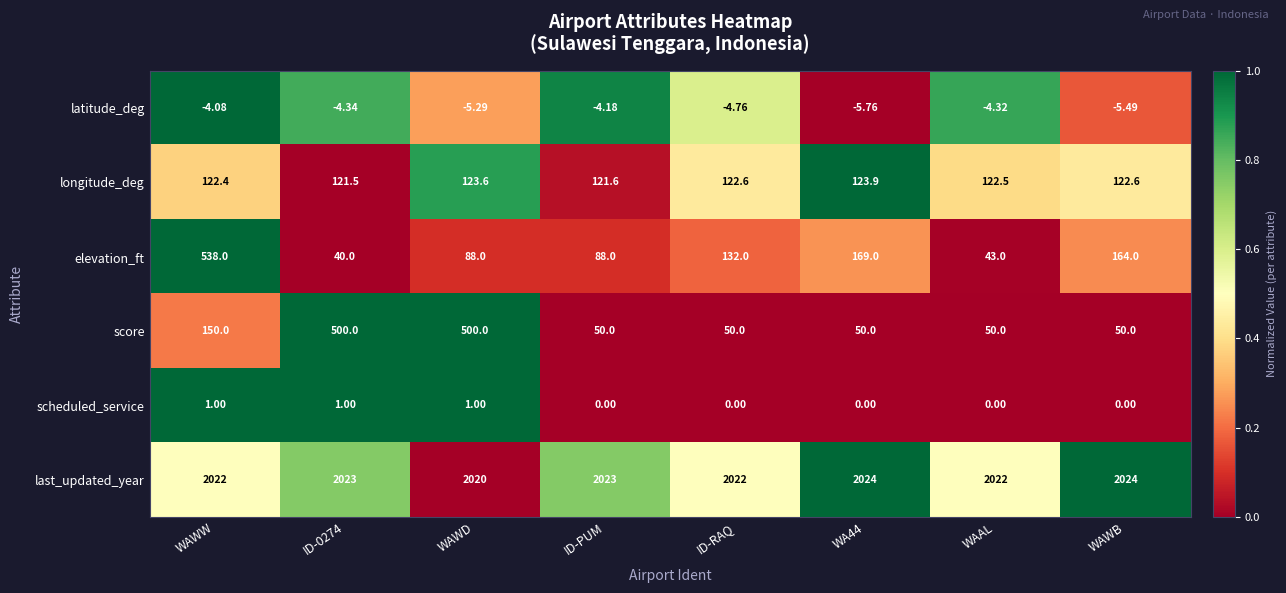

Rank the series at WAWW from highest to lowest value.

last_updated_year, elevation_ft, score, longitude_deg, scheduled_service, latitude_deg